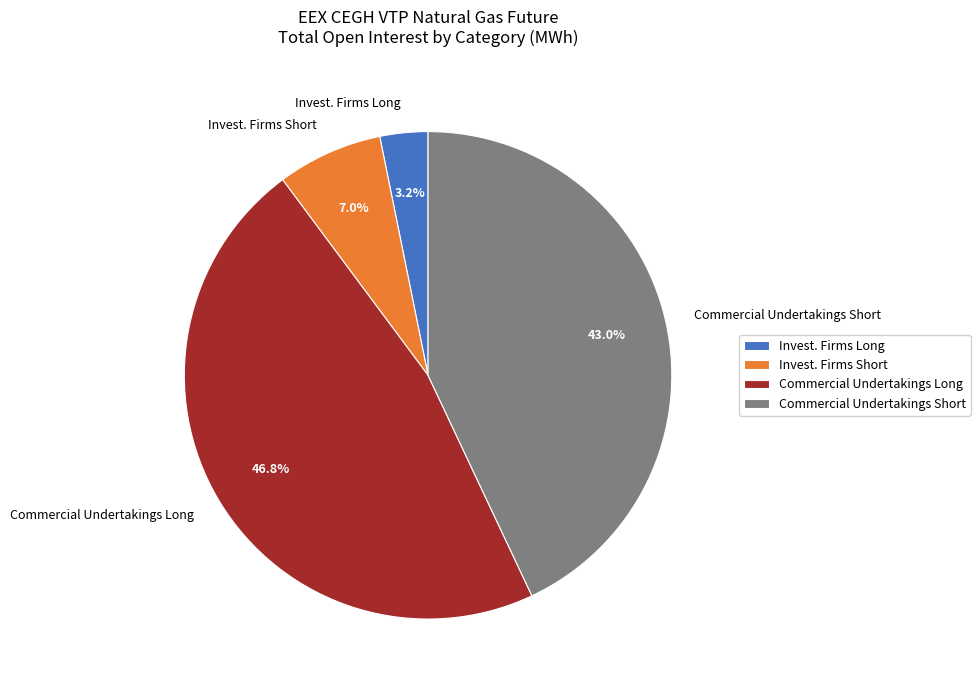

Combined, what portion of the pie is Invest. Firms Short and Commercial Undertakings Short?

50.0%